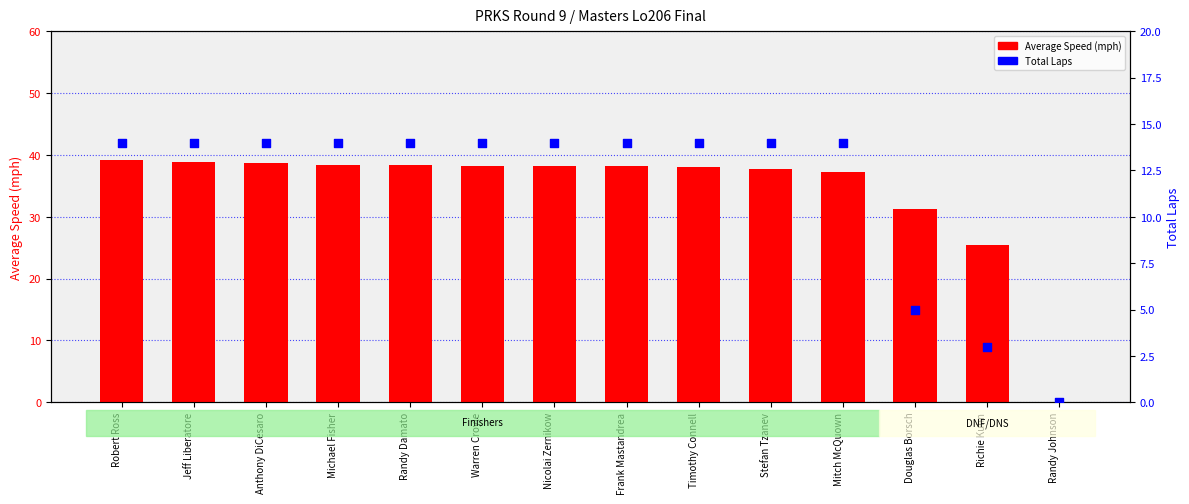

What are all the series names shown in the legend?

Average Speed (mph), Total Laps